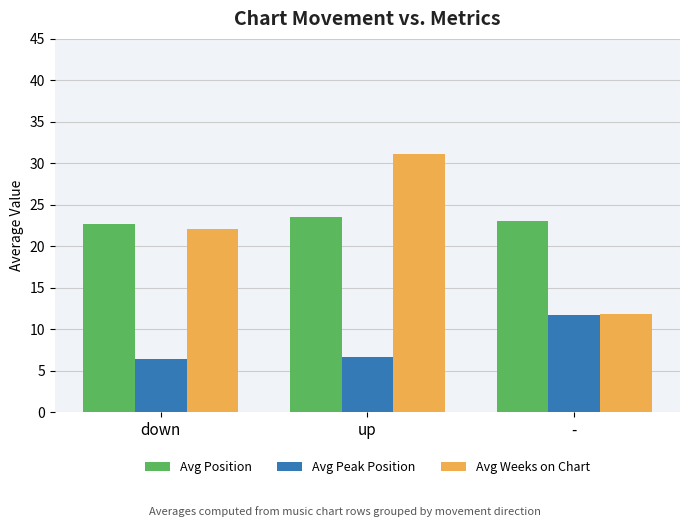

Is it true that Avg Weeks on Chart equals 31.1 at up?

True